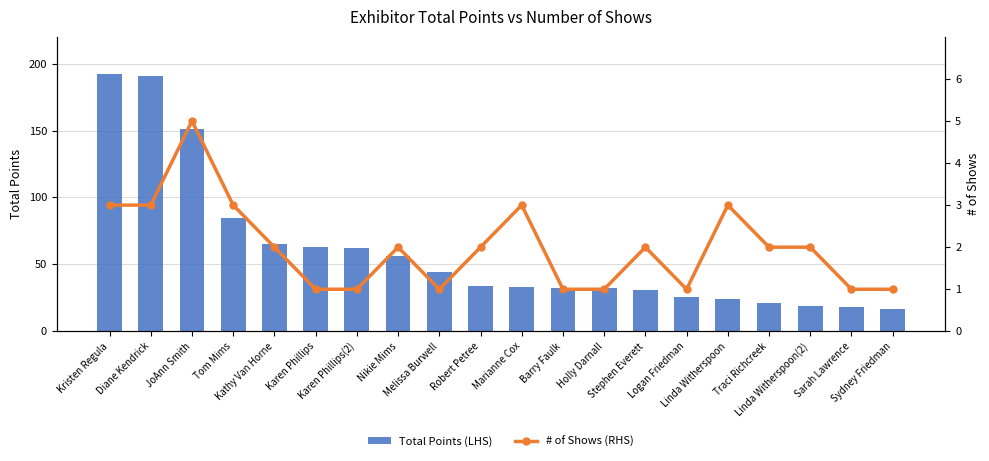

What is the difference between the maximum and minimum values in the # of Shows (RHS) series?

4.0